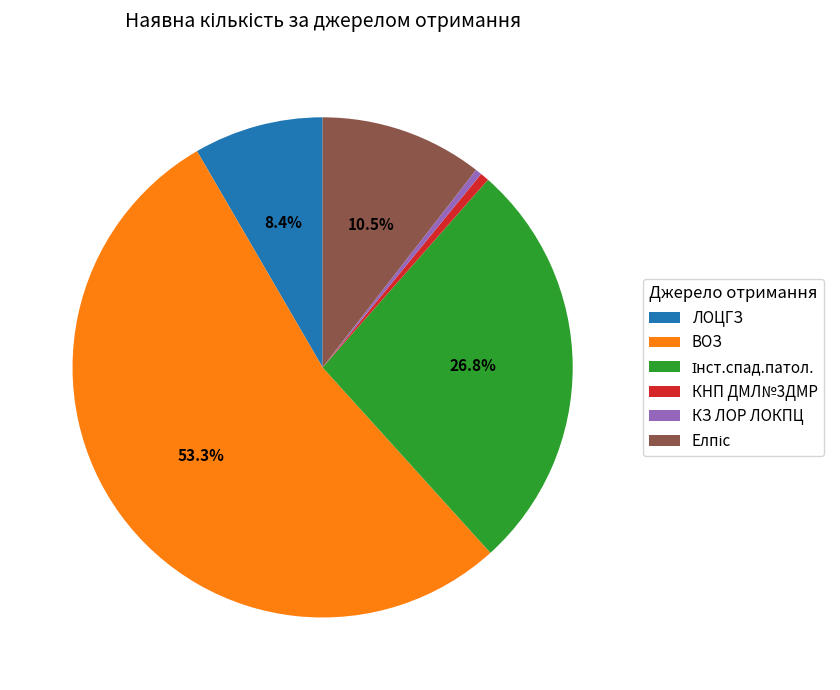

What is the majority slice?

ВОЗ